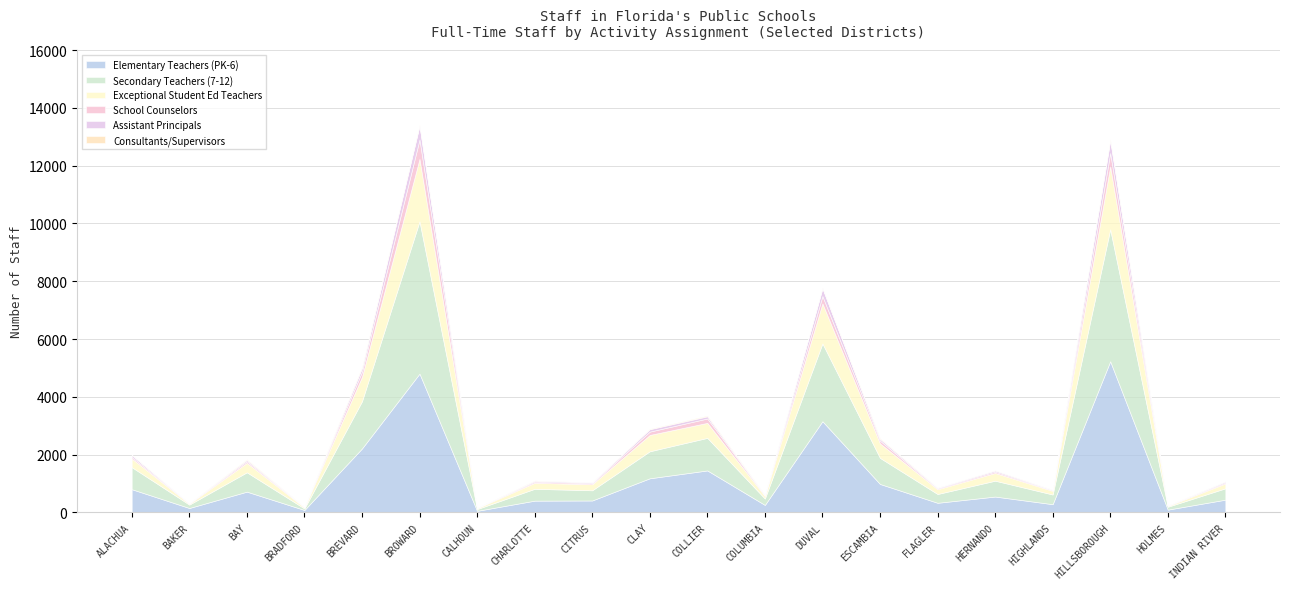

What is the sum of the Elementary Teachers (PK-6) values at COLUMBIA and COLLIER?

1708